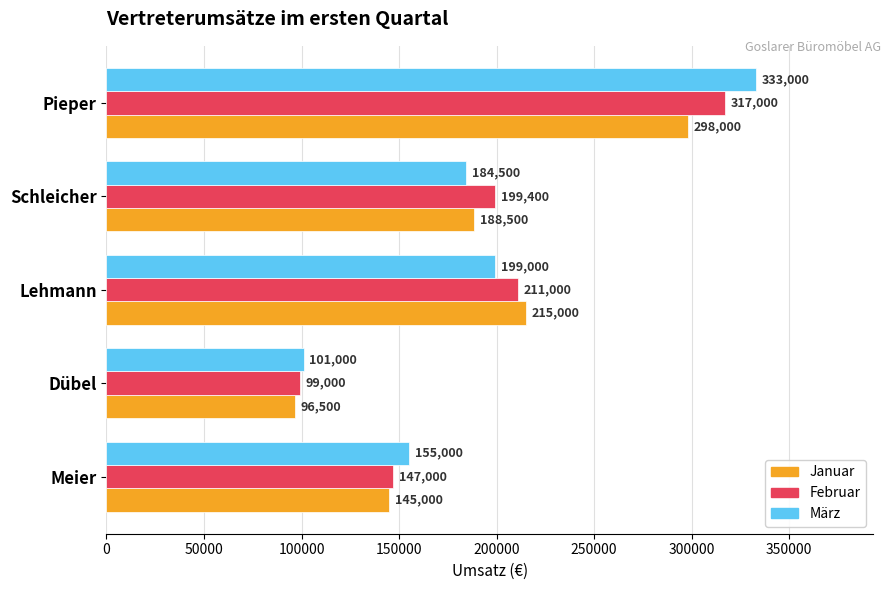

At which category is the sum across all series the highest?

Pieper